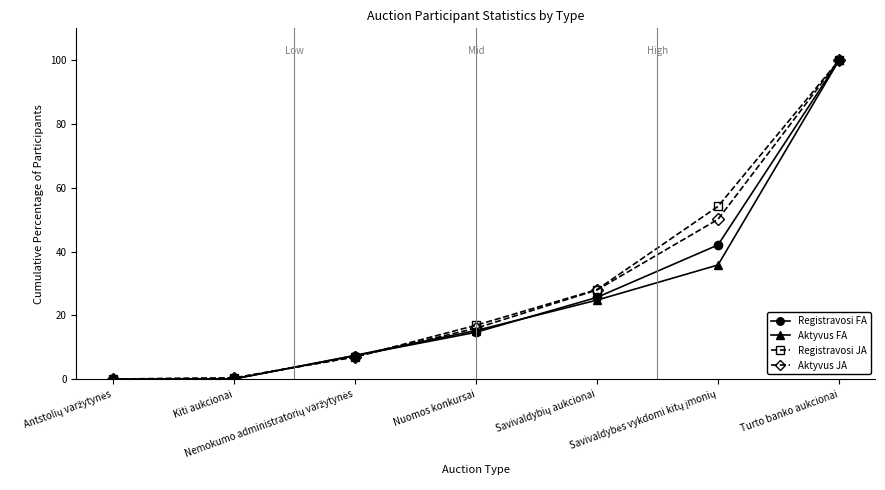

The value of Aktyvus FA at Nuomos konkursai is 15.3. True or false?

True